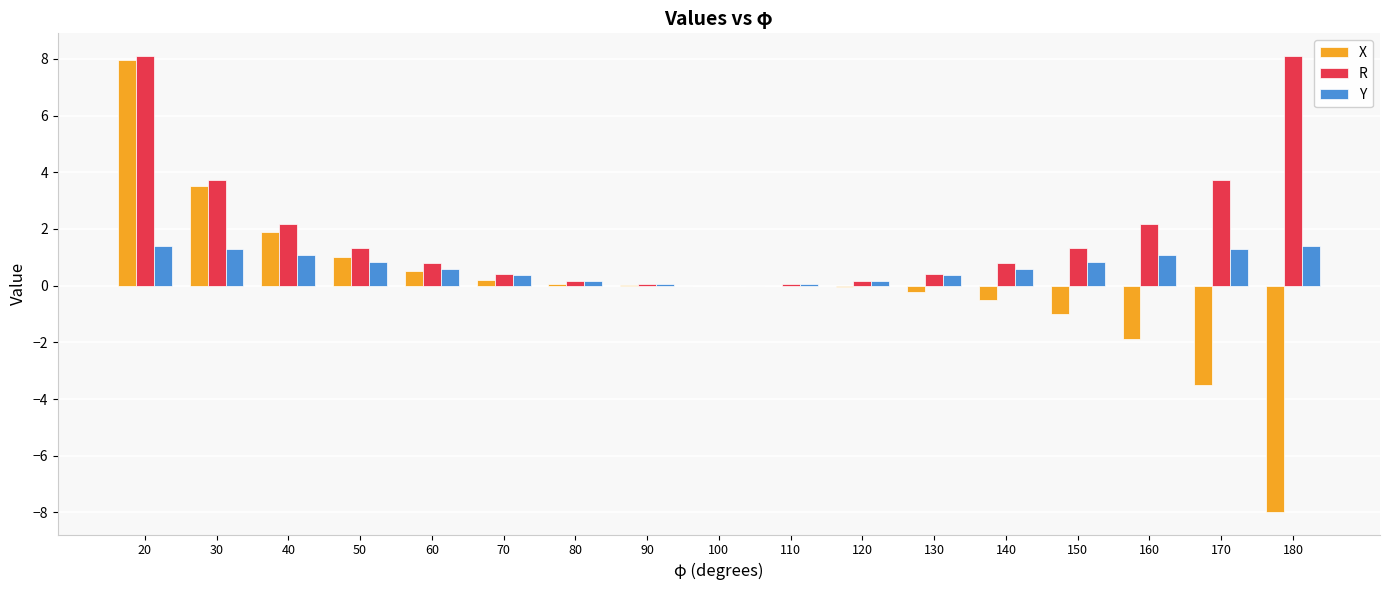

Between 50 and 170, which series saw the biggest shift?

X